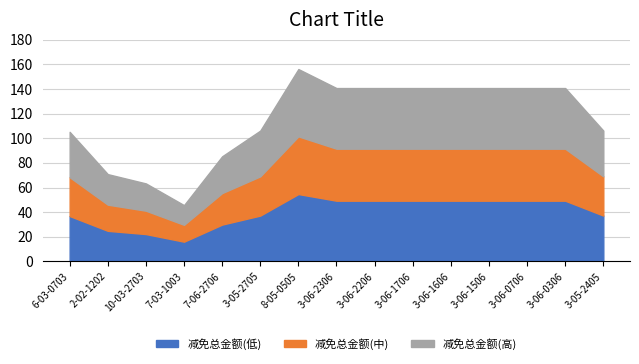

How many data points in 减免总金额 are less than 140?

7